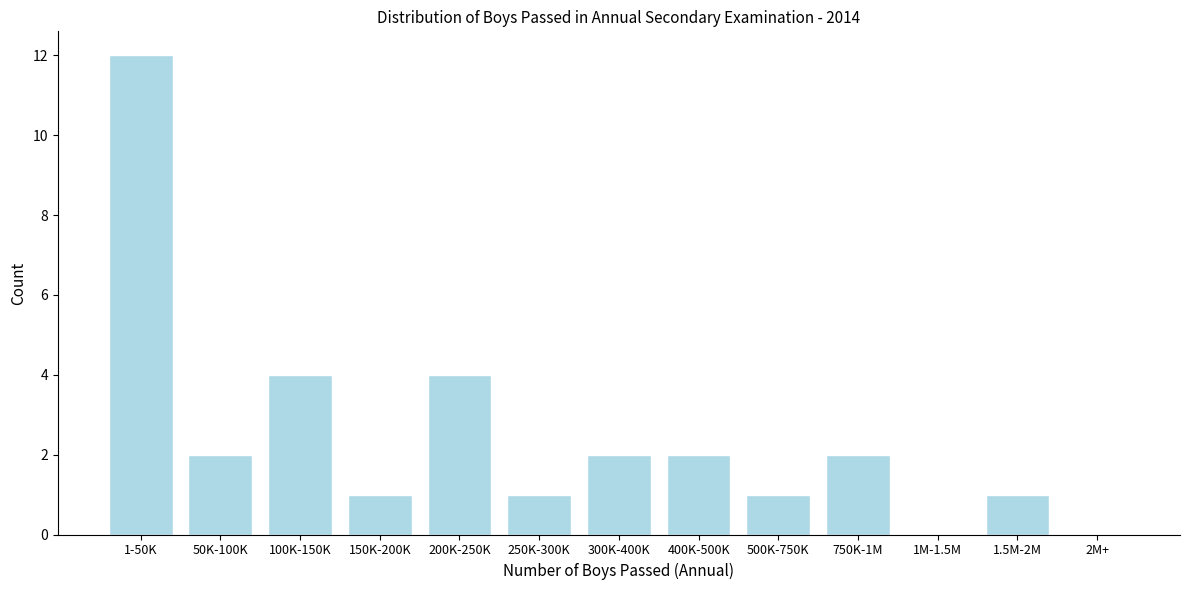

Reading left to right, extract all data points from this chart.

1-50K=12	50K-100K=2	100K-150K=4	150K-200K=1	200K-250K=4	250K-300K=1	300K-400K=2	400K-500K=2	500K-750K=1	750K-1M=2	1M-1.5M=0	1.5M-2M=1	2M+=0